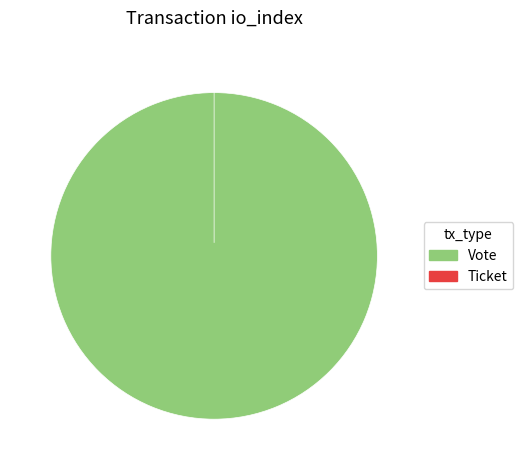

What is the change in value from Vote to Ticket?

-1